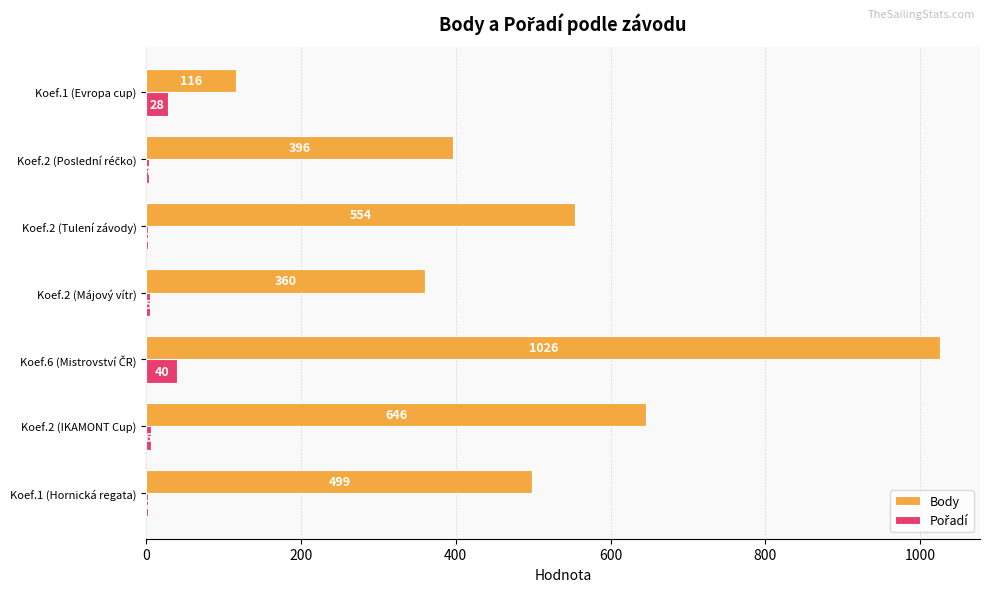

Which series changed the most between Koef.1 (Hornická regata) and Koef.2 (Májový vítr)?

Body